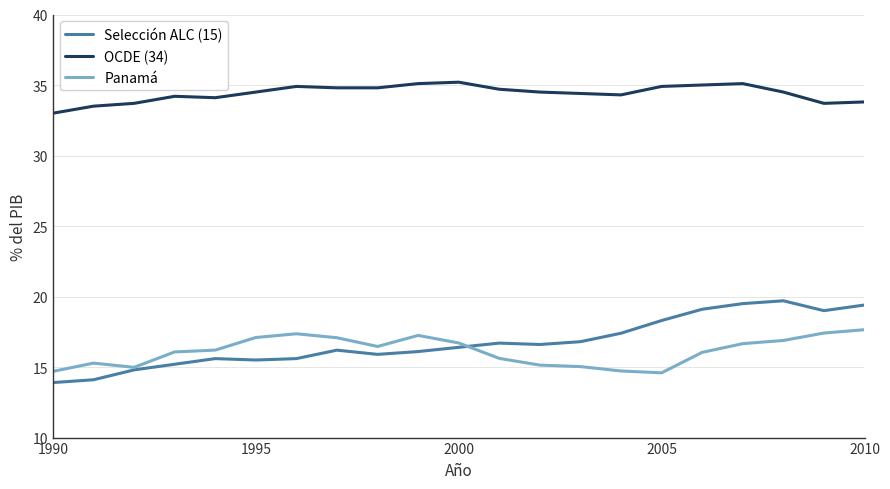

What are all the series names shown in the legend?

Selección ALC (15), OCDE (34), Panamá